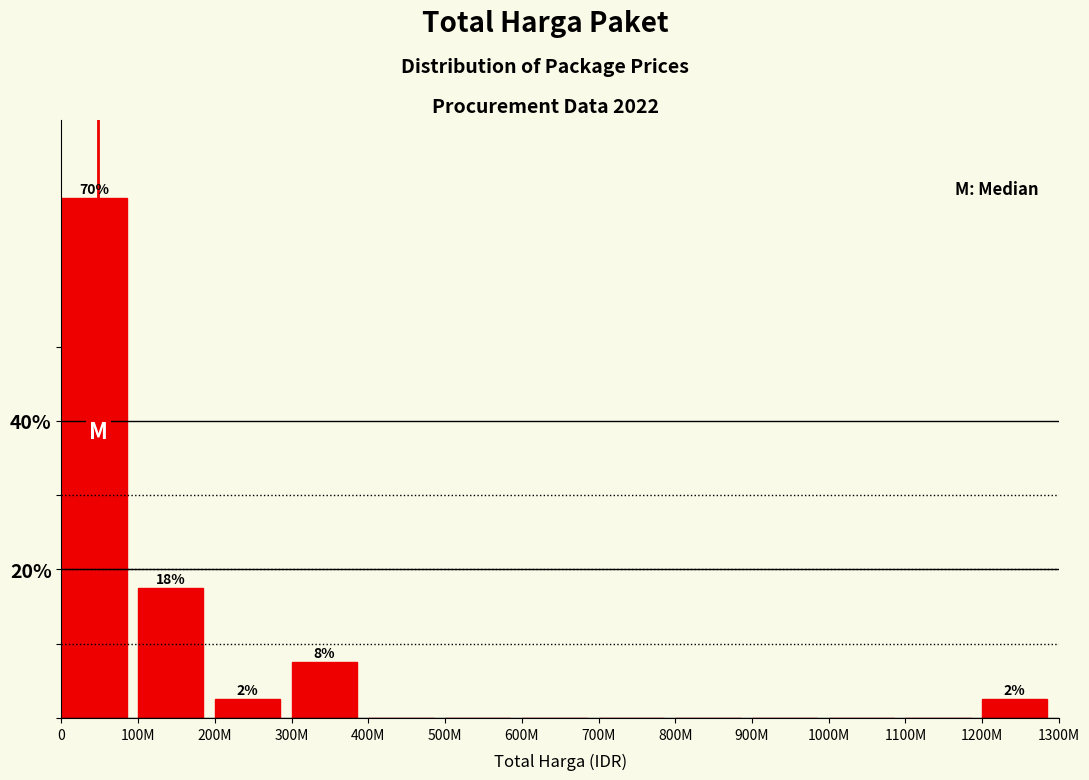

Reading left to right, list all the values displayed in this chart.

0=70.0	100M=17.5	200M=2.5	300M=7.5	400M=0.0	500M=0.0	600M=0.0	700M=0.0	800M=0.0	900M=0.0	1000M=0.0	1100M=0.0	1200M=2.5